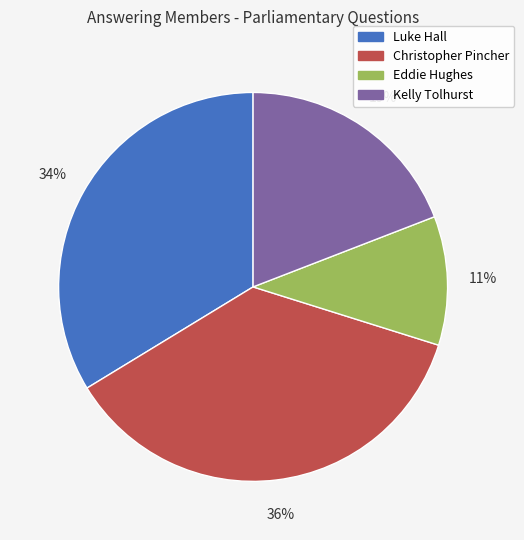

How many slices are in this pie chart?

4